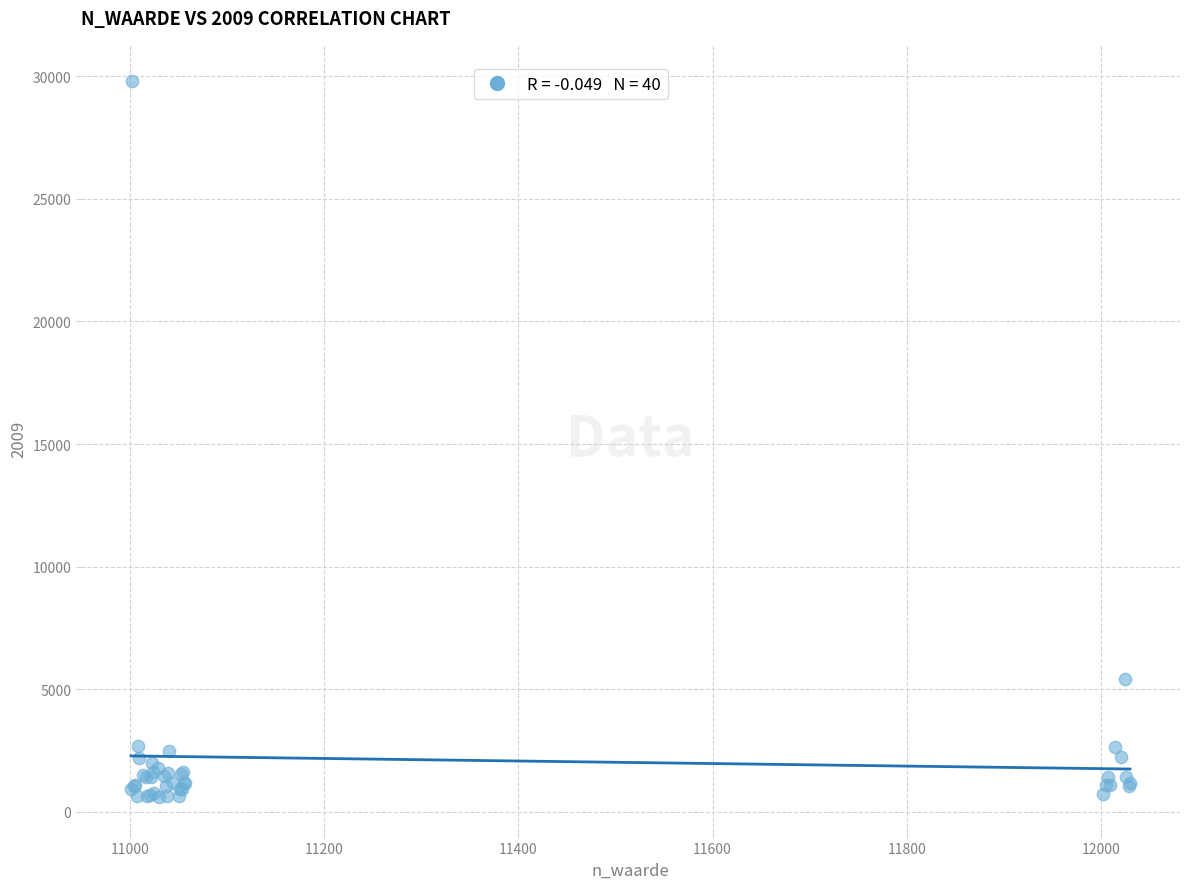

What Y value in the scatter plot is closest to 15217?

5428